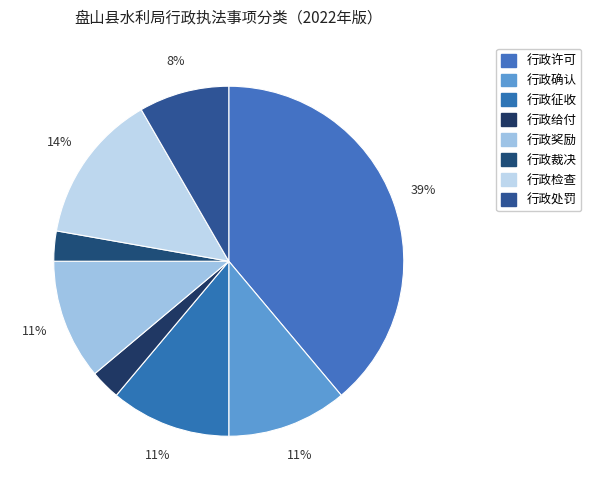

Count the number of slices in the pie.

8